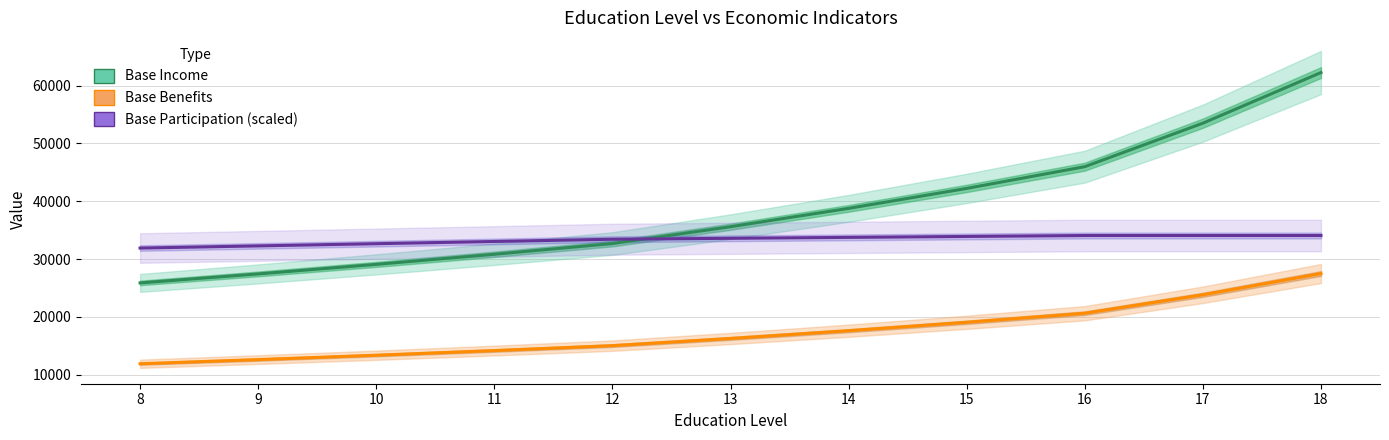

Reading left to right, transcribe all the data shown in this chart.

Base Income: 25887.1	27443.3	29093.0	30841.9	32695.9	35607.0	38777.2	42229.7	45989.6	53512.6	62266.2
Base Benefits: 11908.1	12623.9	13382.8	14187.3	15040.1	16280.2	17622.6	19075.6	20648.5	23834.0	27510.9
Base Participation (scaled): 31915.6	32290.6	32670.0	33053.8	33442.2	33601.6	33761.8	33922.8	34084.5	34084.5	34084.5